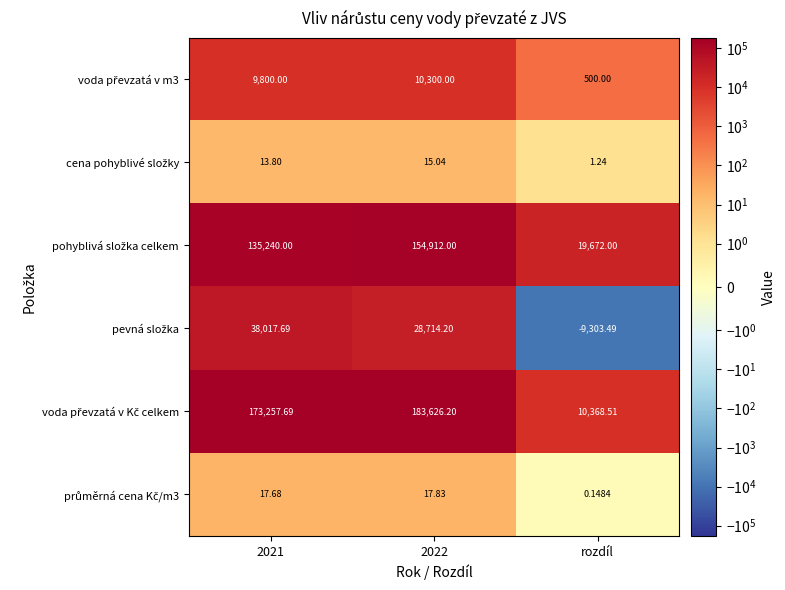

What is the total value across all series at 2021?

356346.9